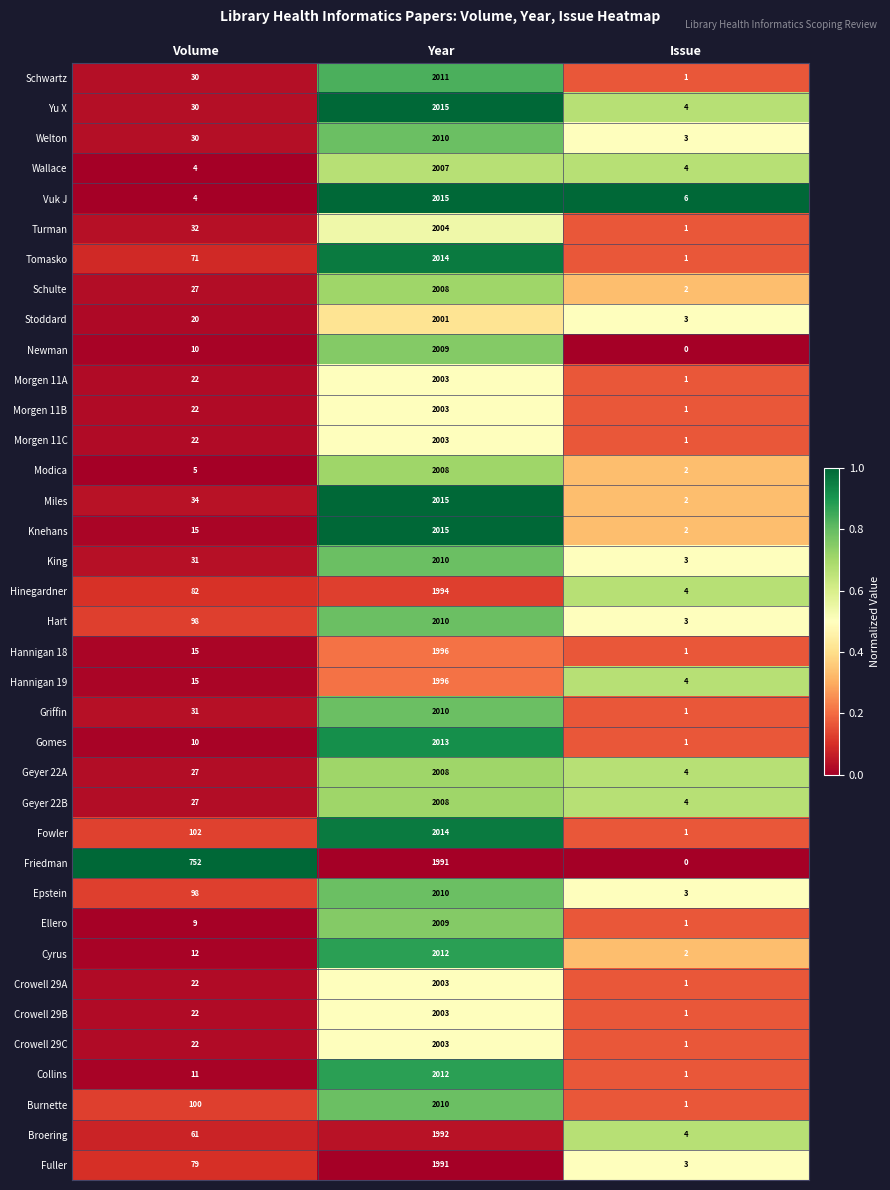

Is the value of Hannigan 19 at Volume greater than the value of Miles at Year?

No